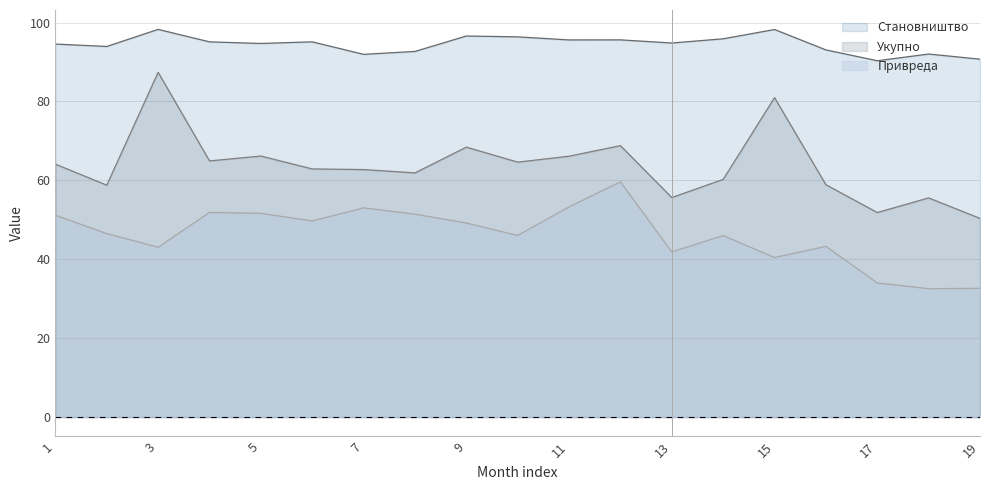

What is the label of the 16th point from the left?

4